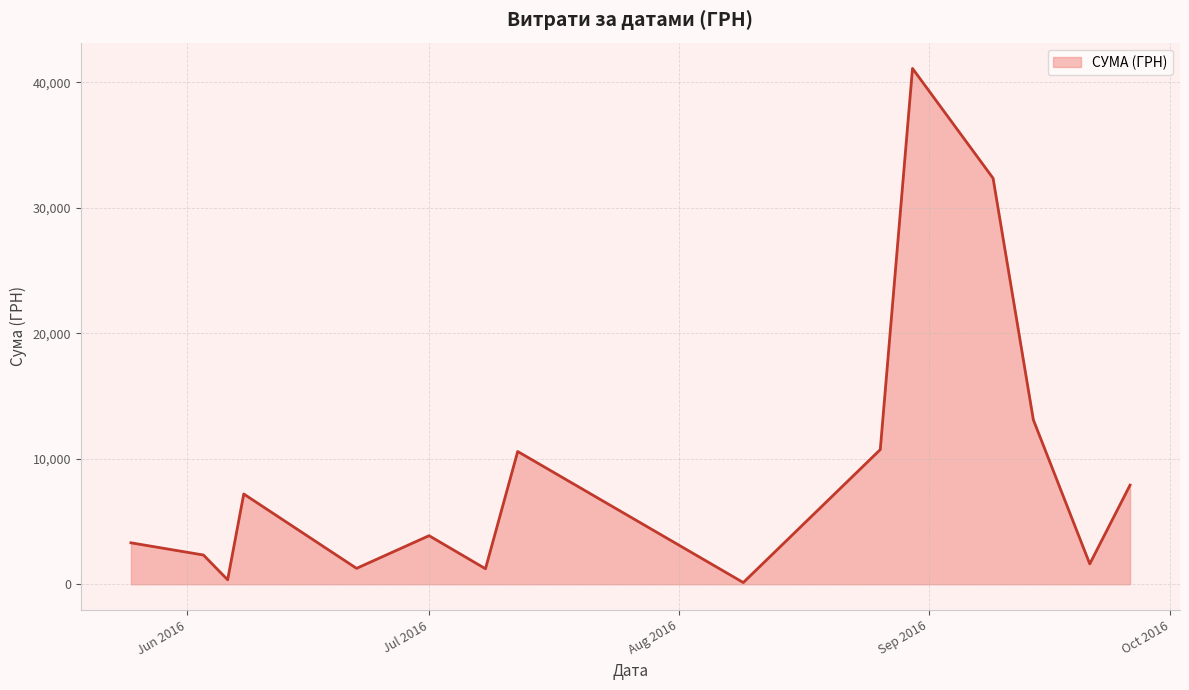

Does the chart display data point markers on the line(s)?

No